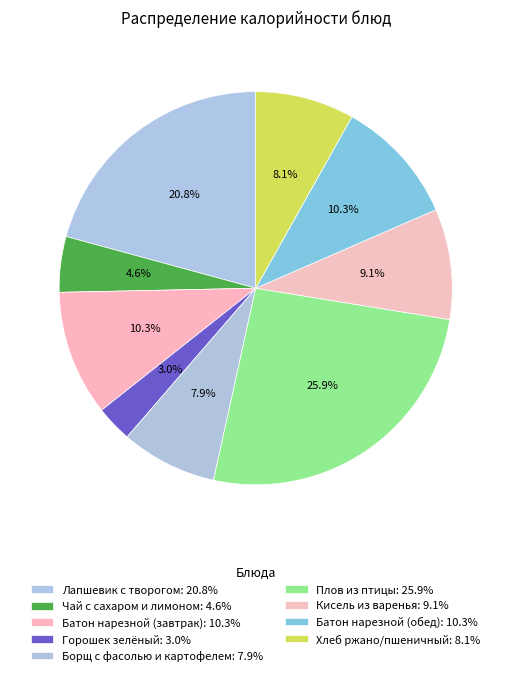

Is it true that Лапшевик с творогом is 10% of the pie?

False